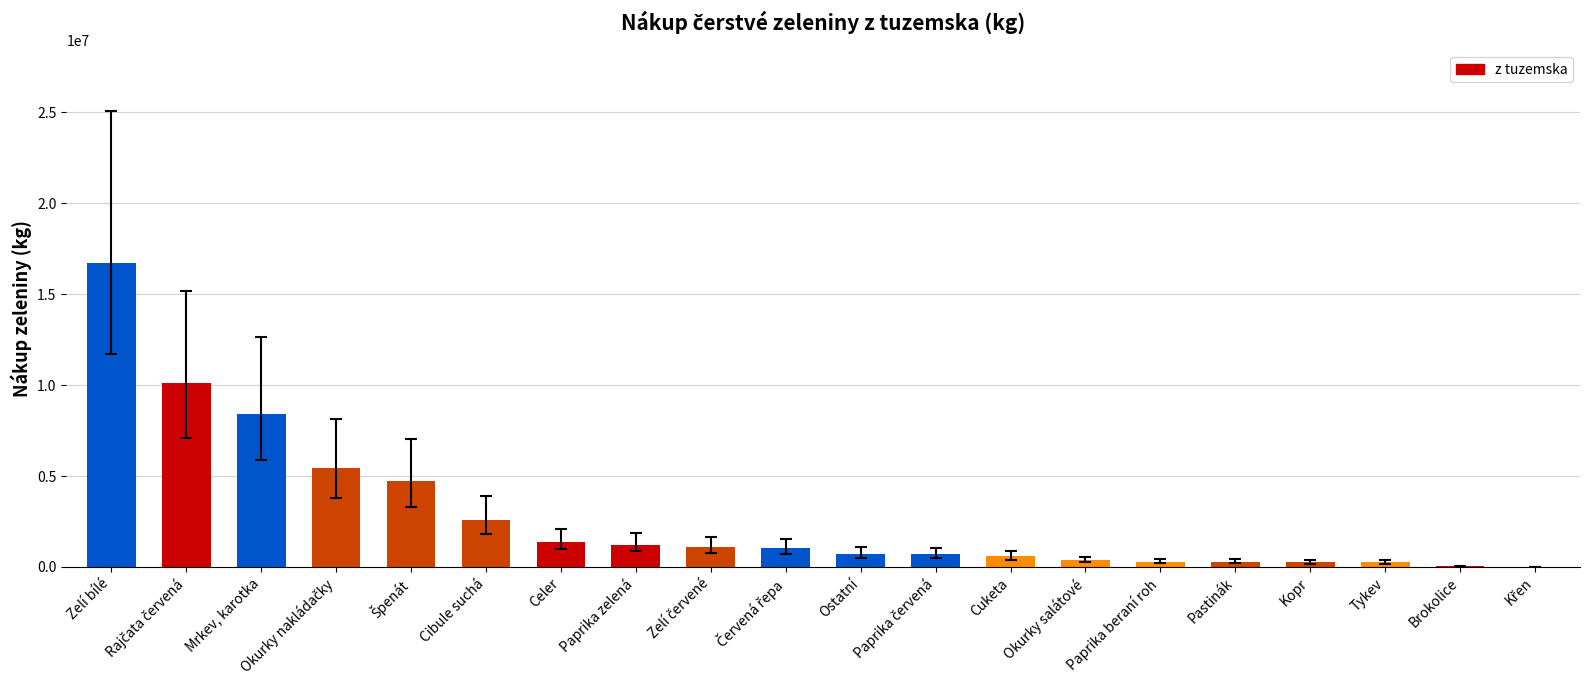

Is it true that the value at Celer is 1382983?

True